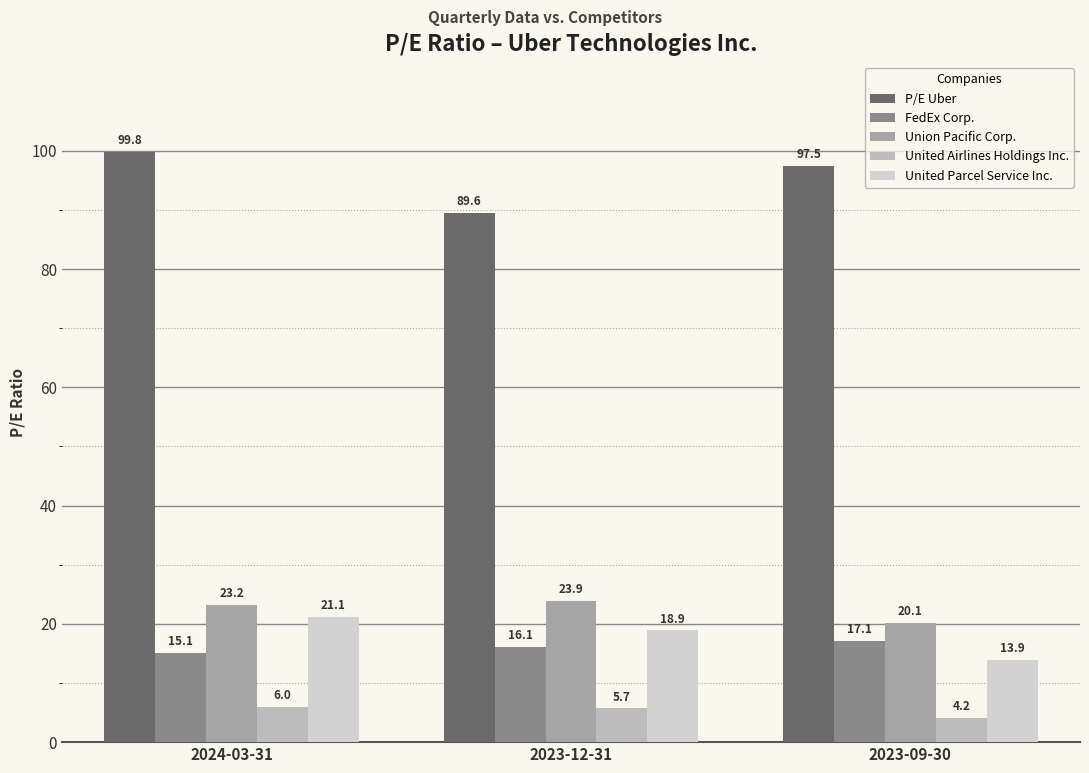

Where does the FedEx Corp. series first go above 16?

2023-12-31